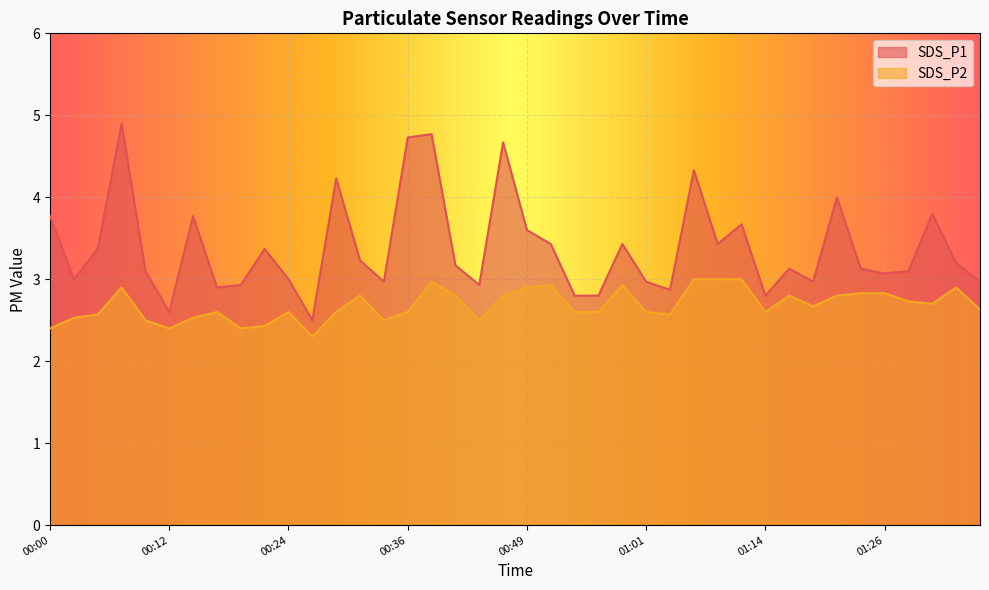

Is it true that SDS_P2 equals 3.0 at 01:06?

True